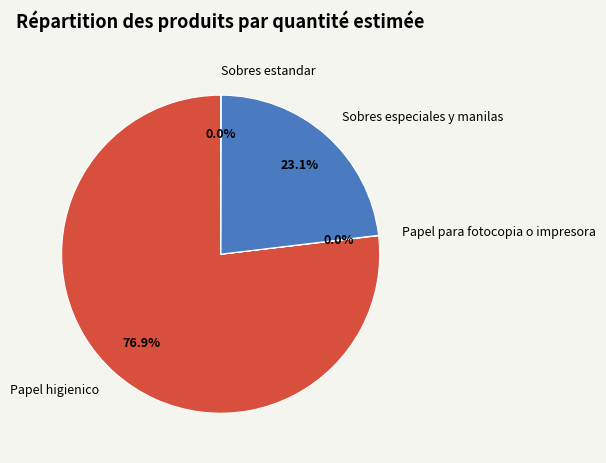

Which category has the biggest portion of the pie?

Papel higienico